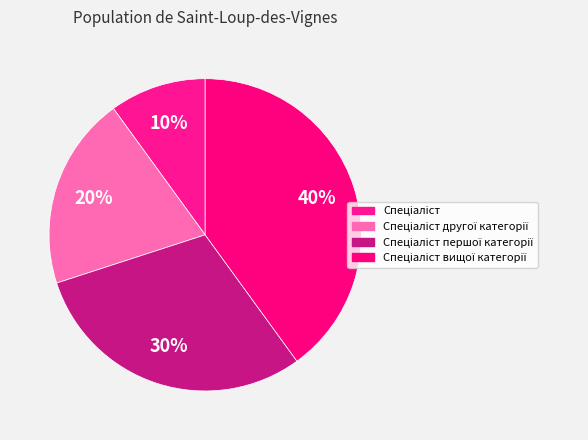

What is the smallest slice in the pie chart?

Спеціаліст